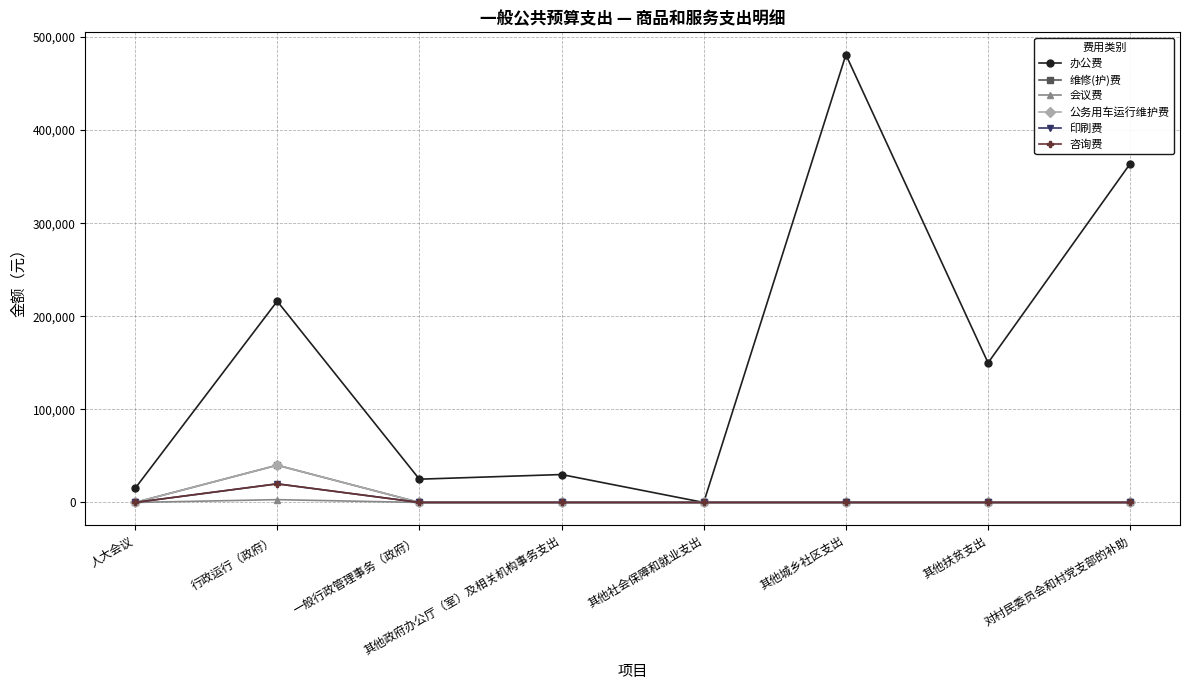

Does the chart have visible grid lines?

Yes